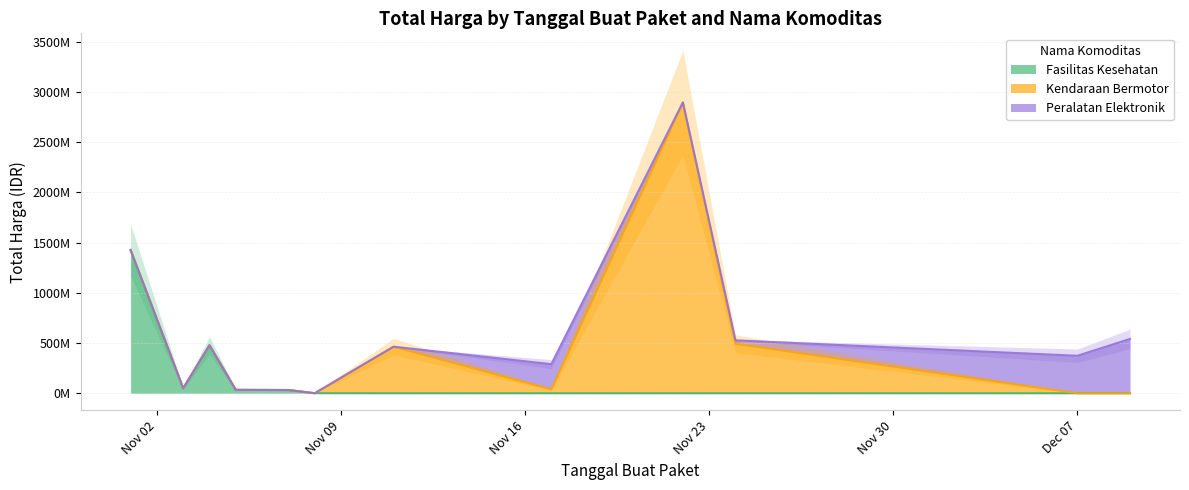

Between 2021-11-17 and 2021-11-07, which is larger?

2021-11-07